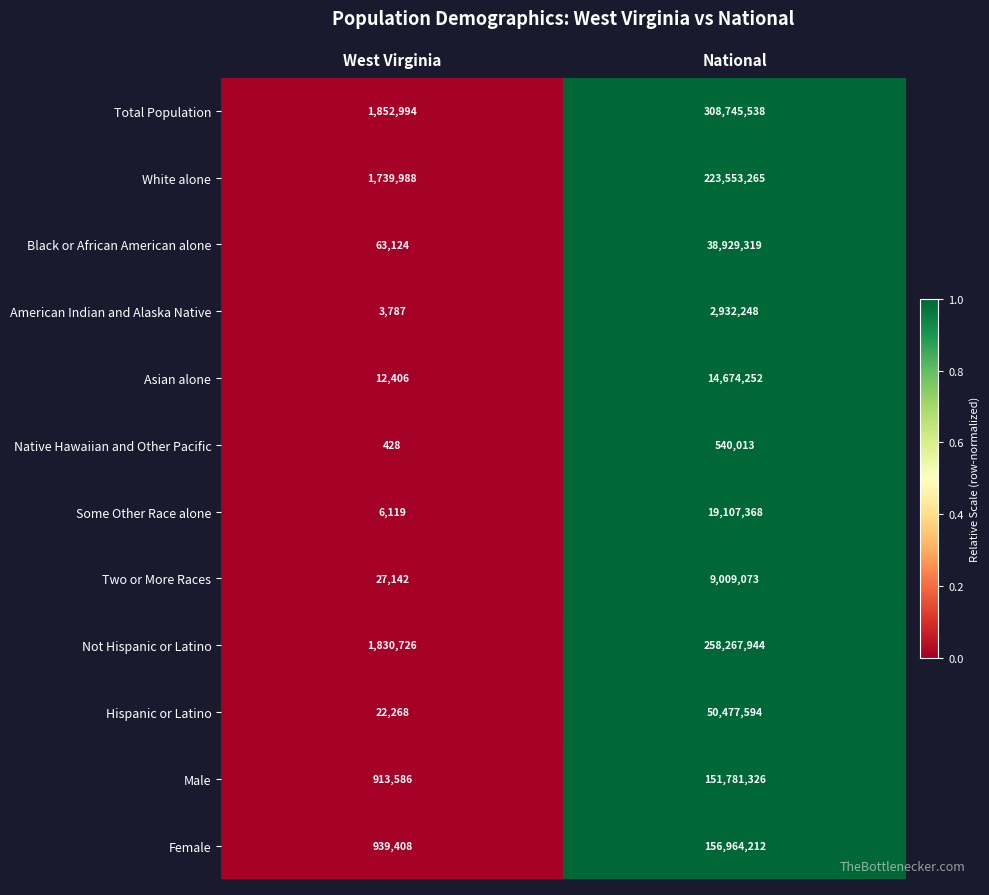

The Two or More Races series shows 2114345 at National. True or false?

False